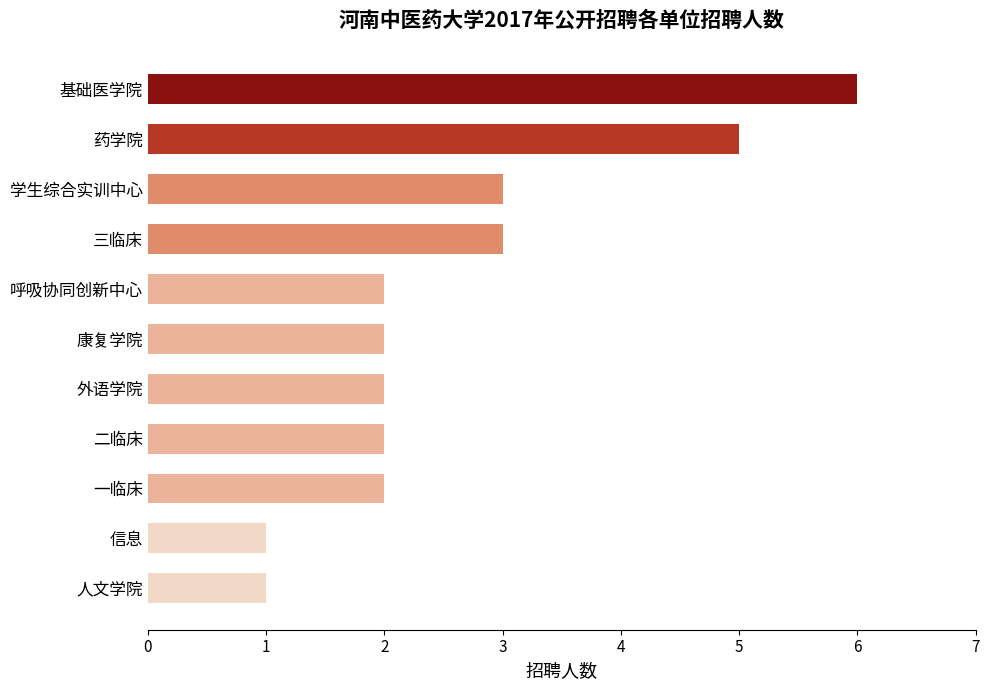

How many distinct data groups are displayed?

1